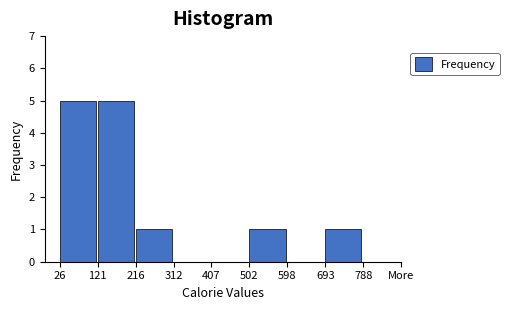

Reading right to left, list all the values displayed in this chart.

693=1	598=0	502=1	407=0	312=0	216=1	121=5	26=5